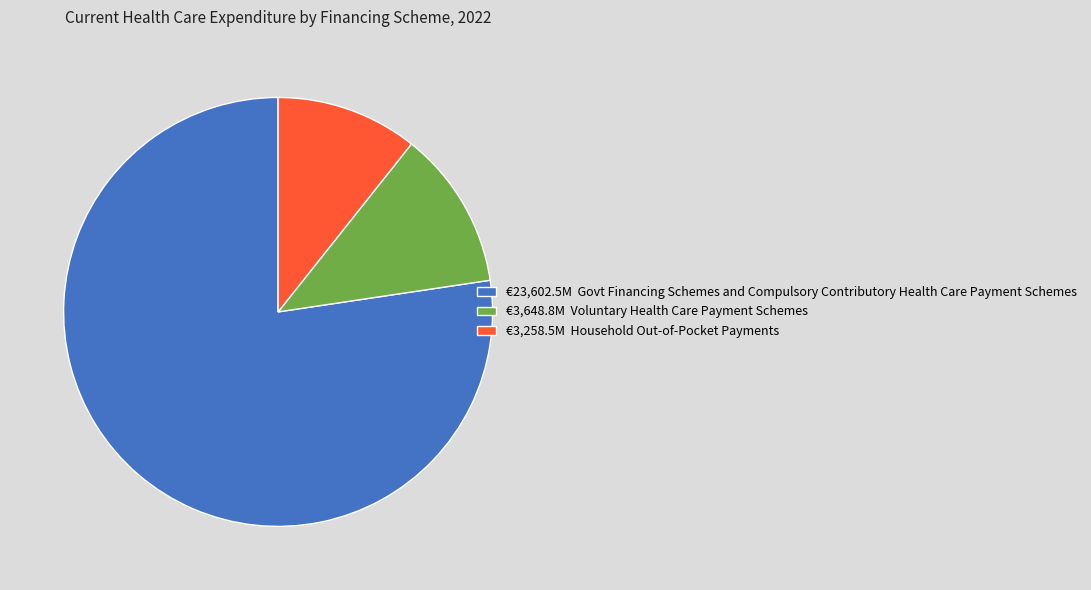

Does any single category account for the majority?

Yes